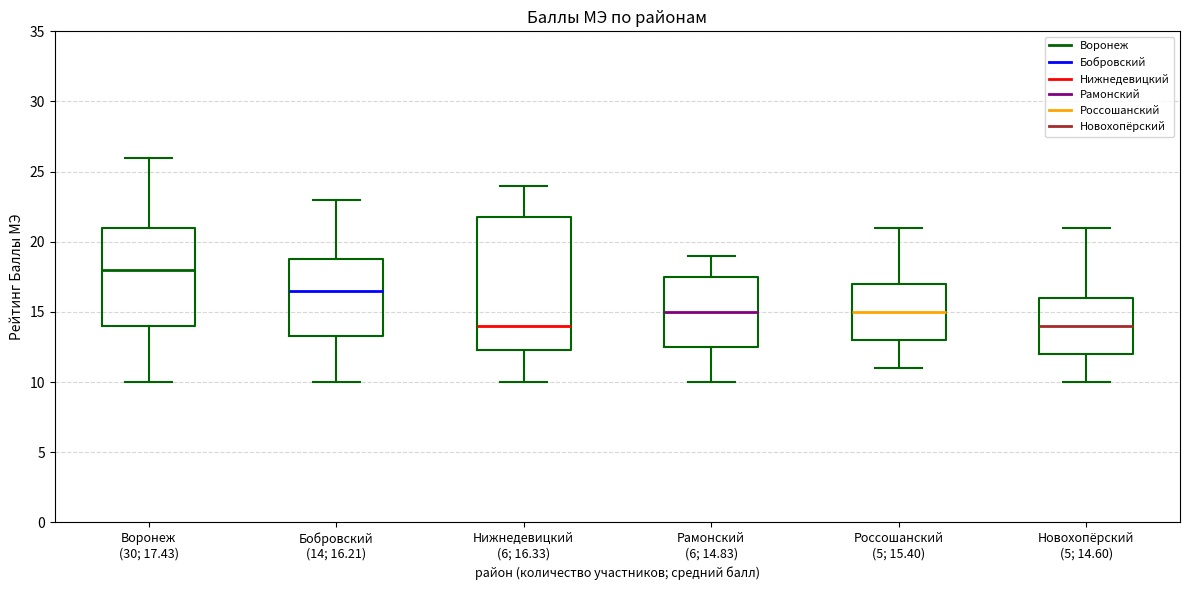

Reading left to right, read every box against the y-axis: the position of its median line, the range the box covers, and the ends of its whiskers. The values are not printed on the chart, so give them approximately, as read against the axis.

Воронеж (30; 17.43): median 18.0, box 14.0 to 21.0, whiskers 10.0 to 26.0
Бобровский (14; 16.21): median 16.5, box 13.5 to 19.0, whiskers 10.0 to 23.0
Нижнедевицкий (6; 16.33): median 14.0, box 12.5 to 22.0, whiskers 10.0 to 24.0
Рамонский (6; 14.83): median 15.0, box 12.5 to 17.5, whiskers 10.0 to 19.0
Россошанский (5; 15.40): median 15.0, box 13.0 to 17.0, whiskers 11.0 to 21.0
Новохопёрский (5; 14.60): median 14.0, box 12.0 to 16.0, whiskers 10.0 to 21.0